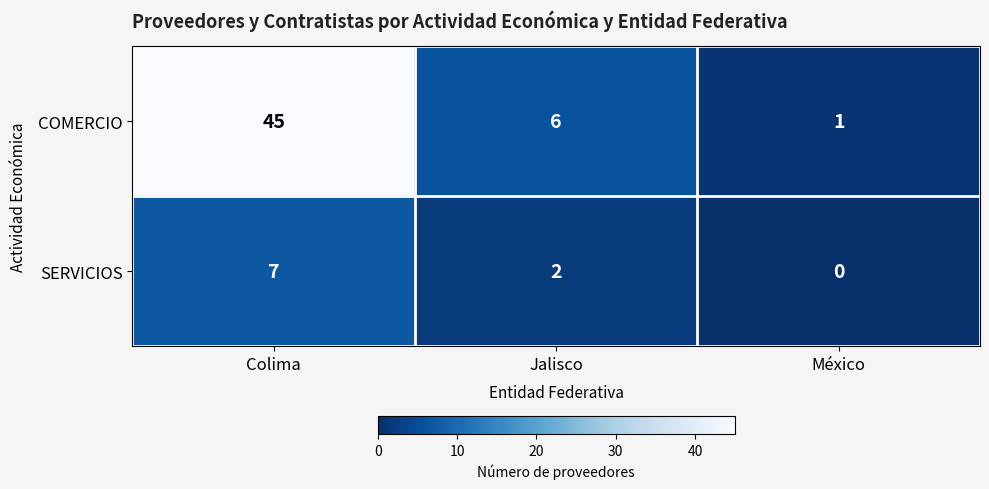

At which category is the sum across all series the highest?

Colima